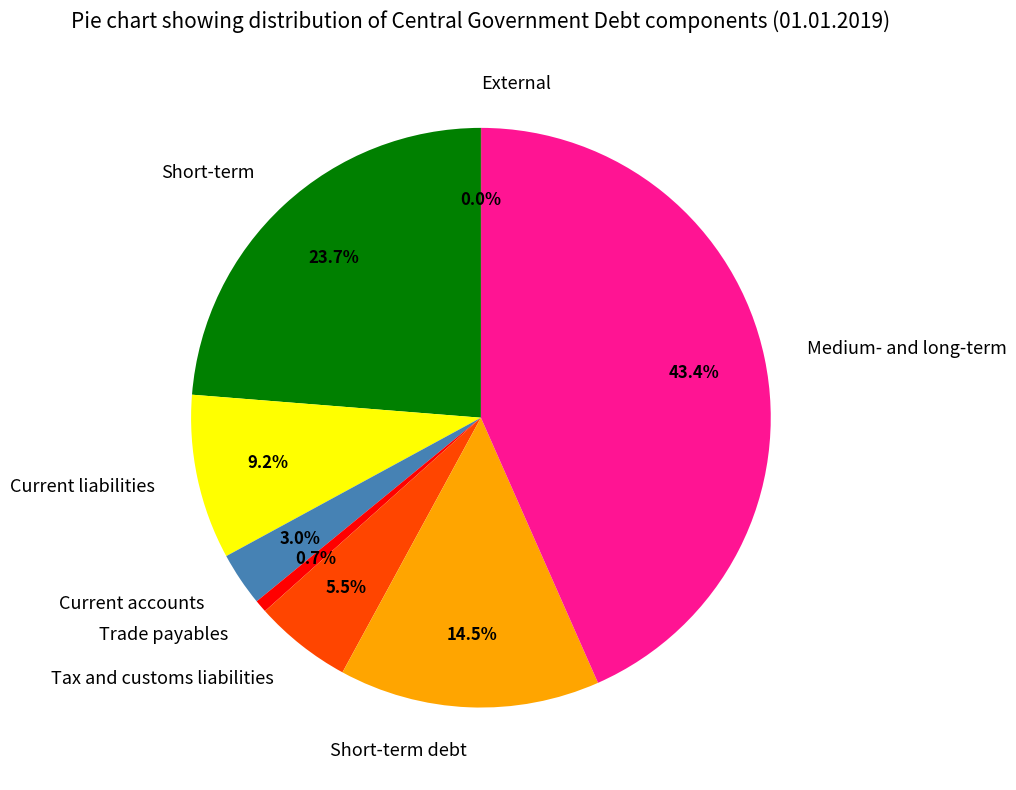

To the nearest percent, what percentage of the pie is Current liabilities?

9%